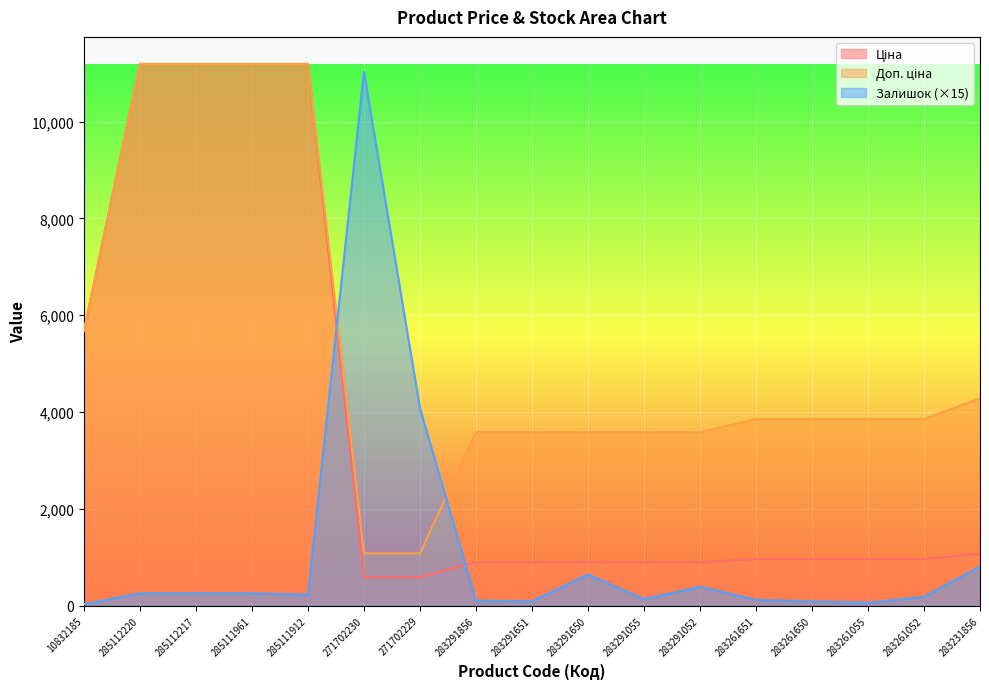

What is the total value across all series at 283231856?

6158.9